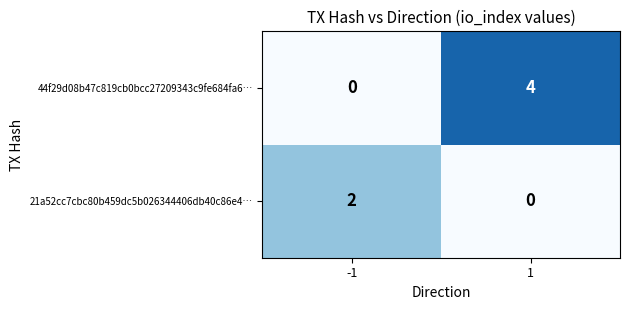

Reading left to right, list all the values displayed in this chart.

44f29d08b47c819cb0bcc27209343c9fe684fa6…: 0	4
21a52cc7cbc80b459dc5b026344406db40c86e4…: 2	0